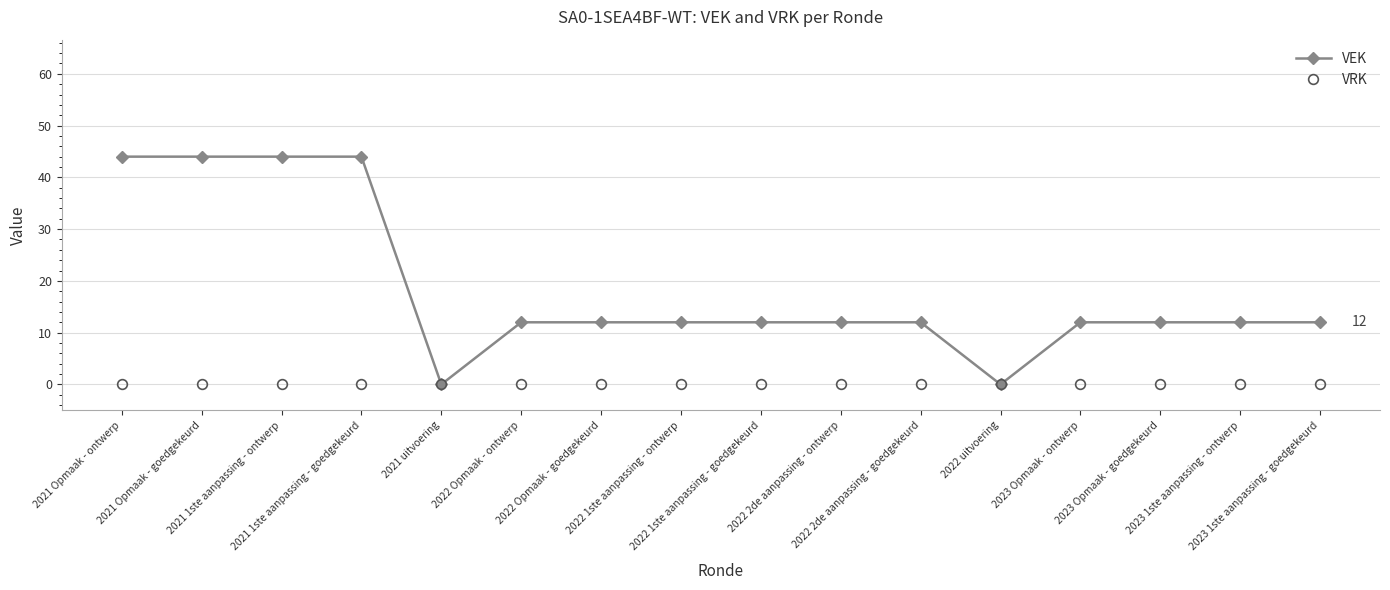

What is the greatest value displayed?

44